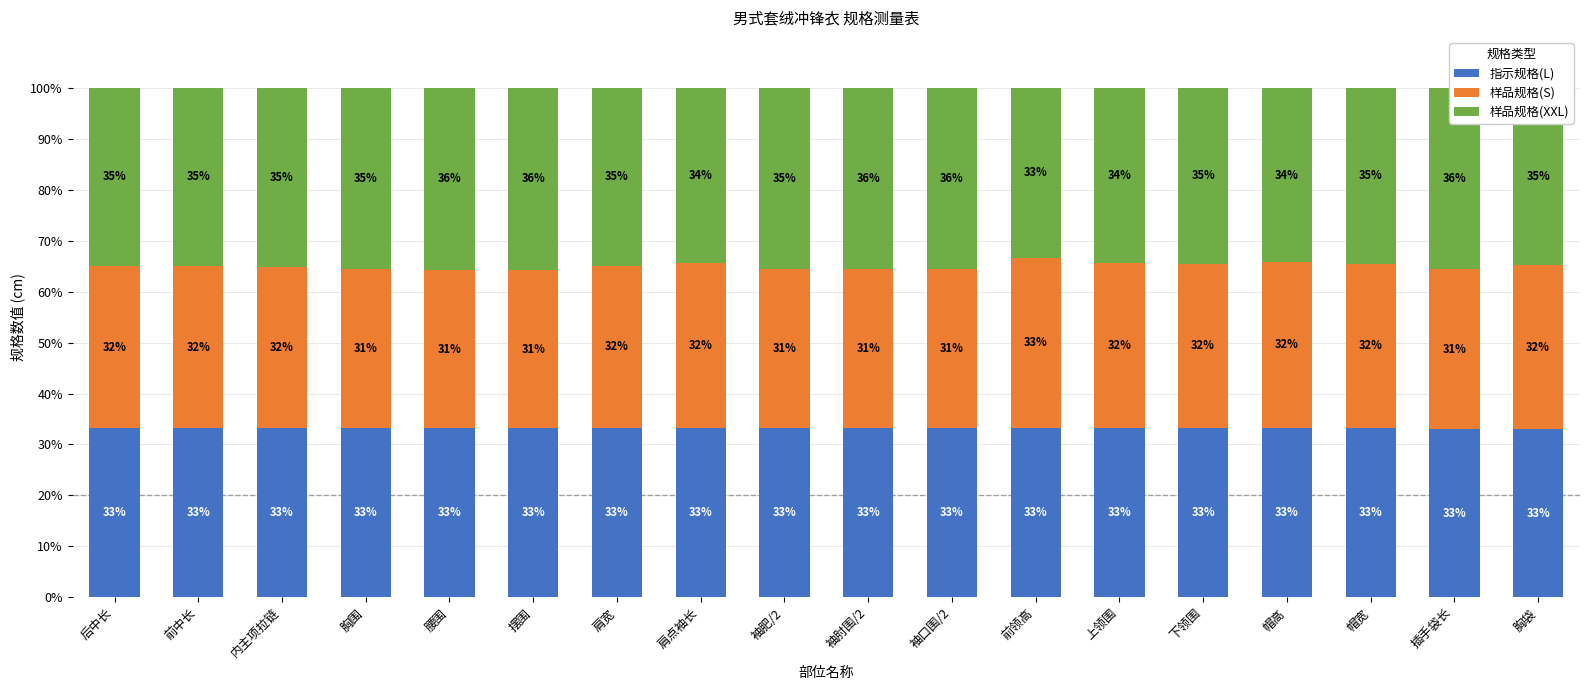

What is the lowest value of the 指示规格(L) series?

33.0